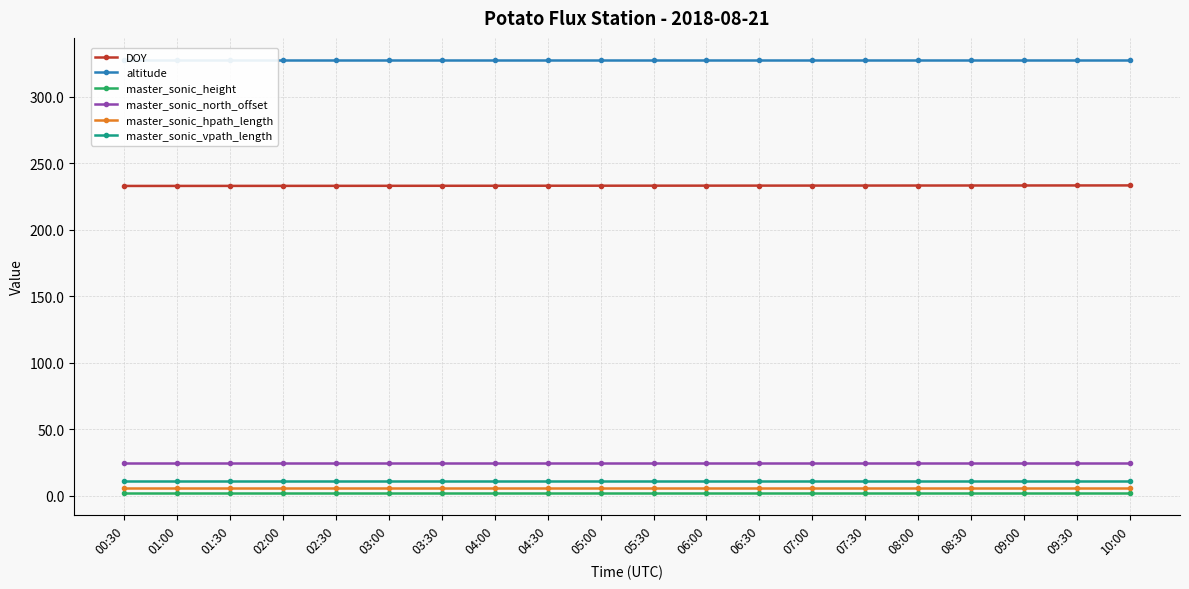

At 03:30, list the series in order from largest to smallest.

altitude, DOY, master_sonic_north_offset, master_sonic_vpath_length, master_sonic_hpath_length, master_sonic_height